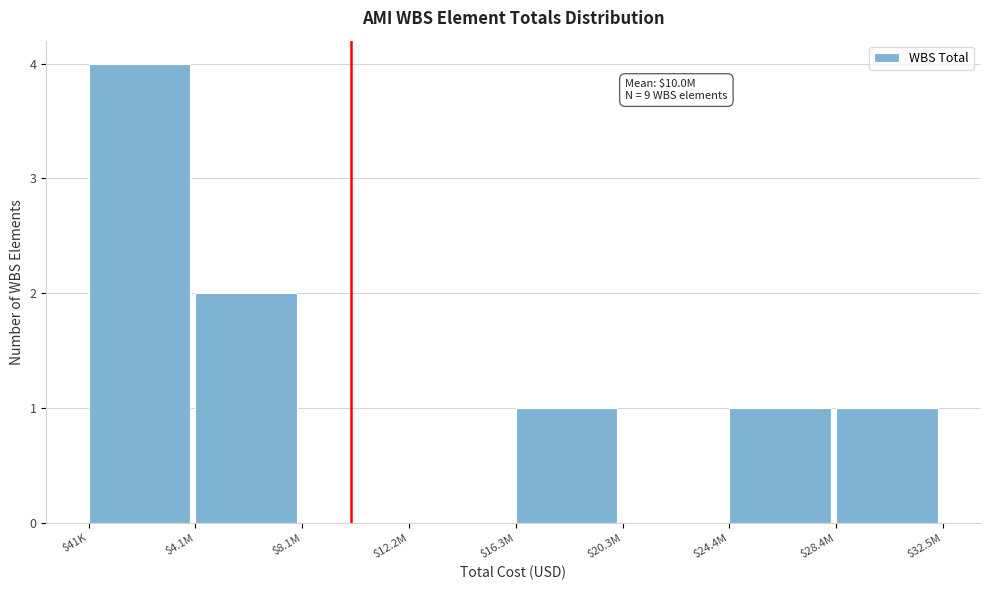

What is the greatest value displayed?

4